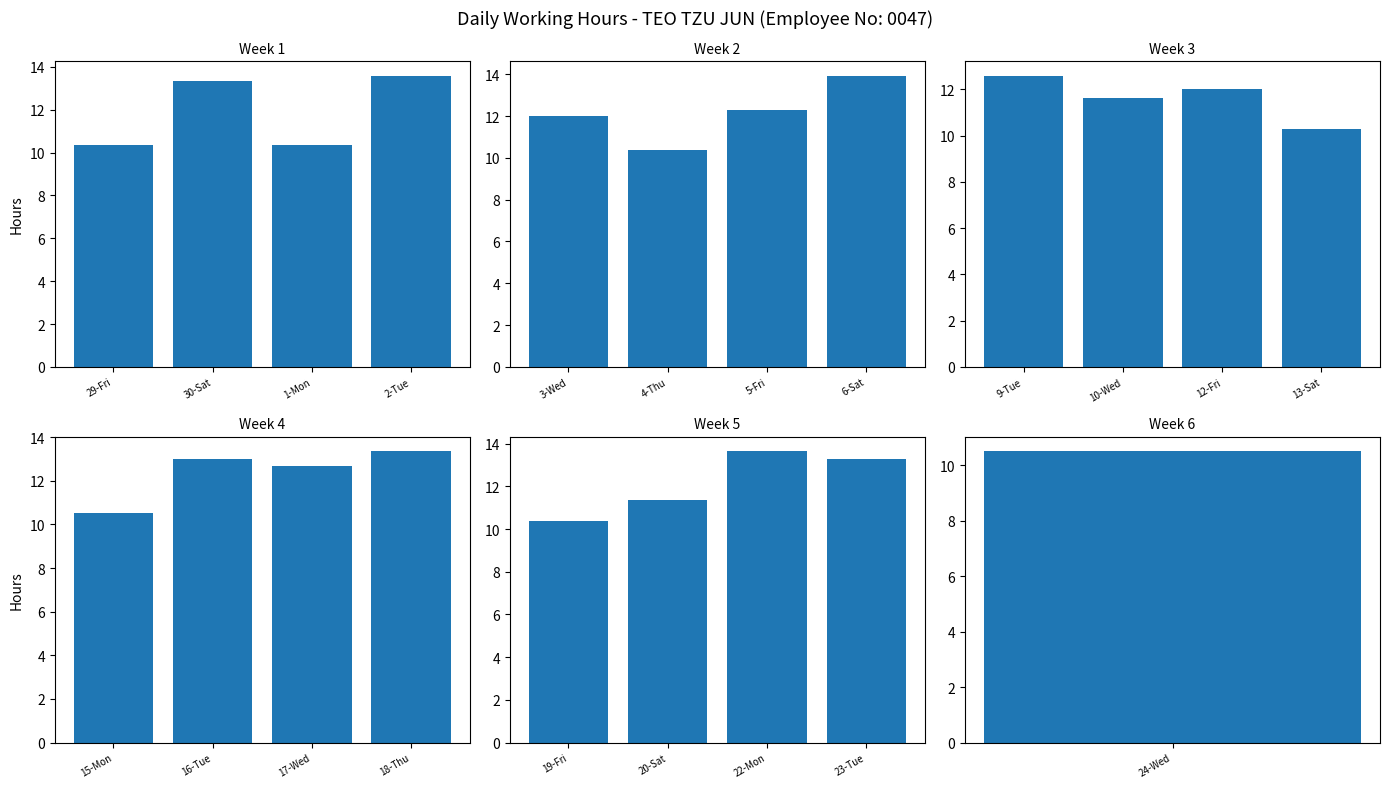

Which has a higher value, 19-Fri or 20-Sat?

20-Sat